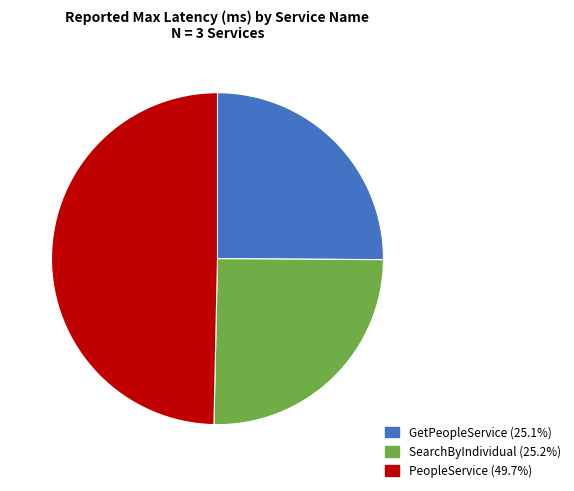

What is the largest slice in the pie chart?

PeopleService